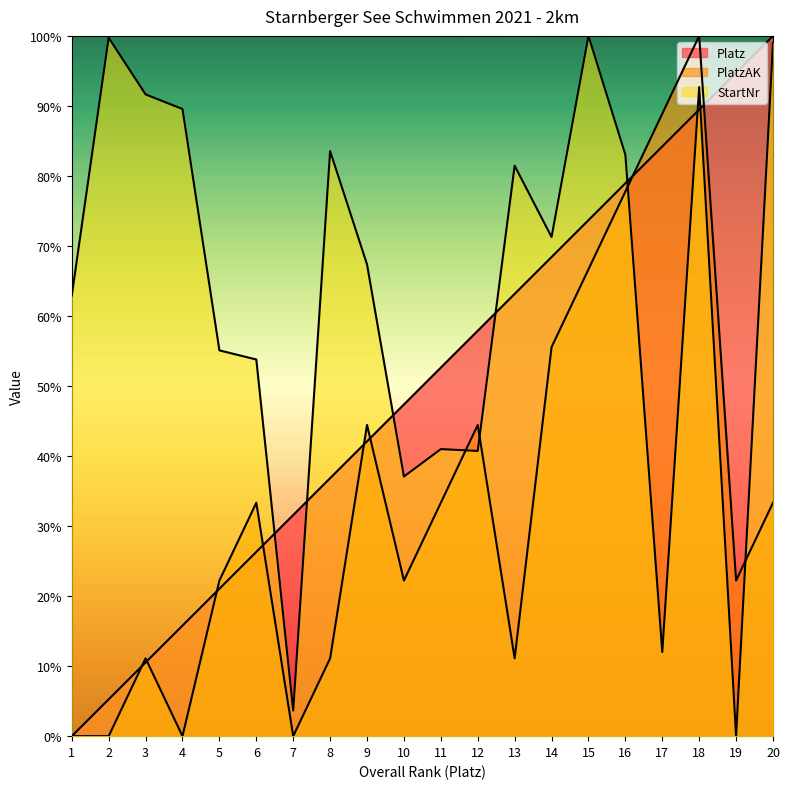

True or false: Platz and PlatzAK cross at least once.

True